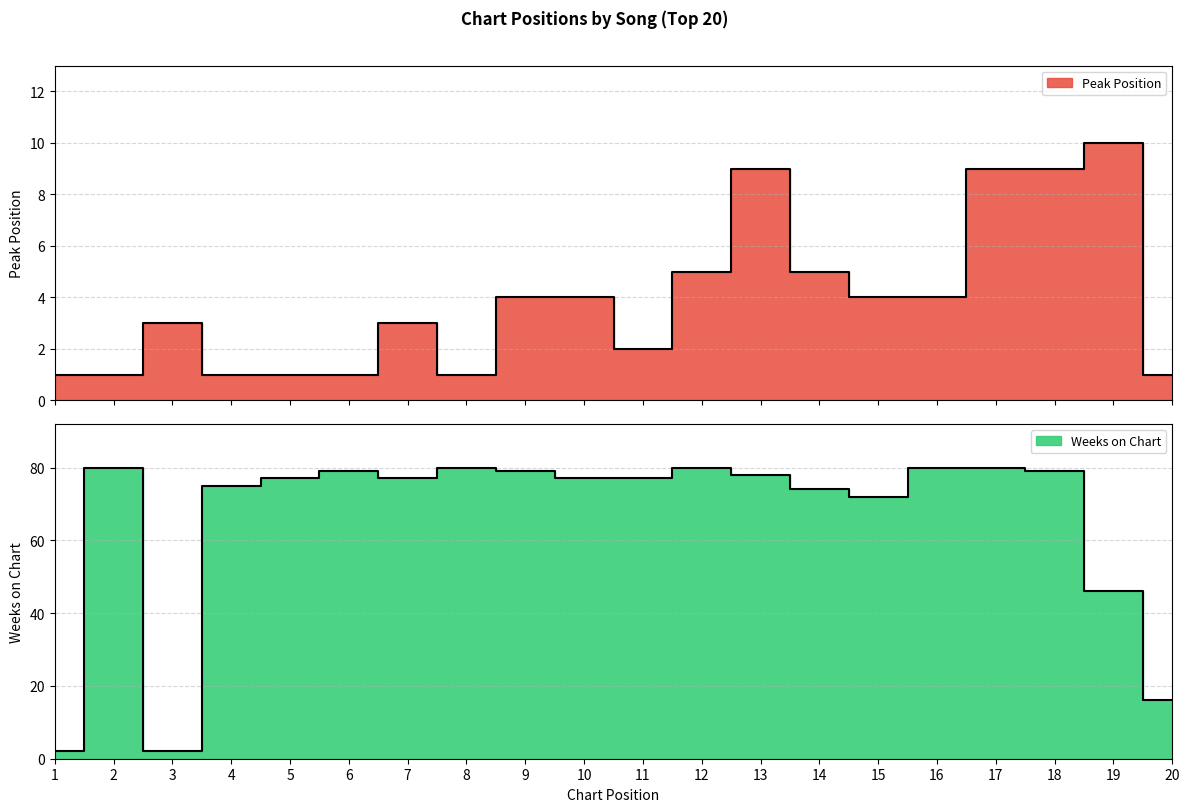

Which series changed the most between 2 and 20?

Weeks on Chart